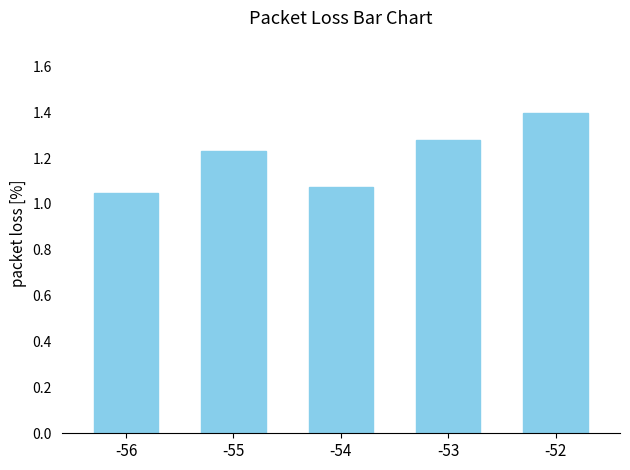

List the labels in order of value, largest first.

-52, -53, -55, -54, -56